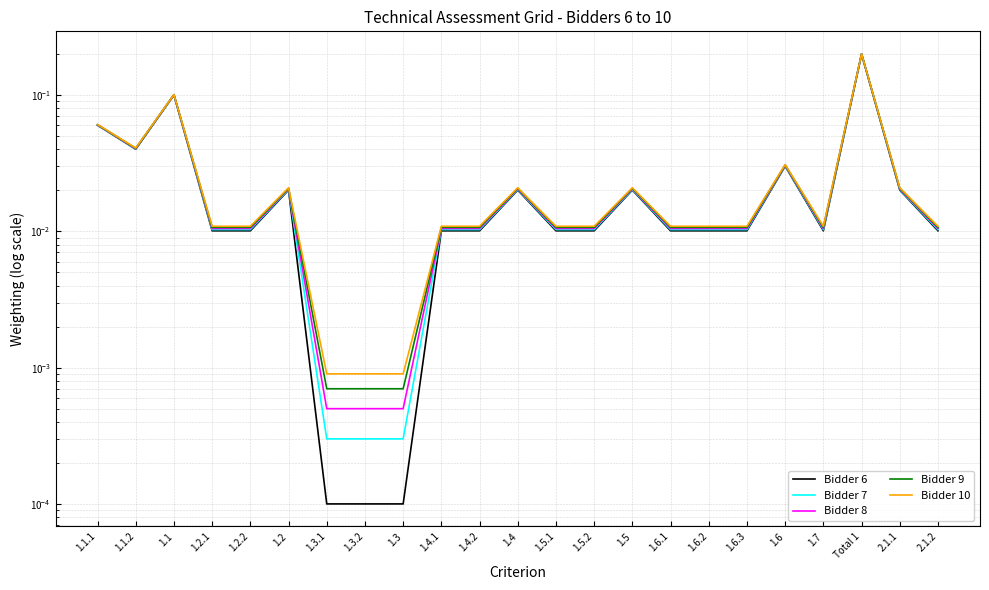

What is the total value across all series at 1.4.2?

0.1